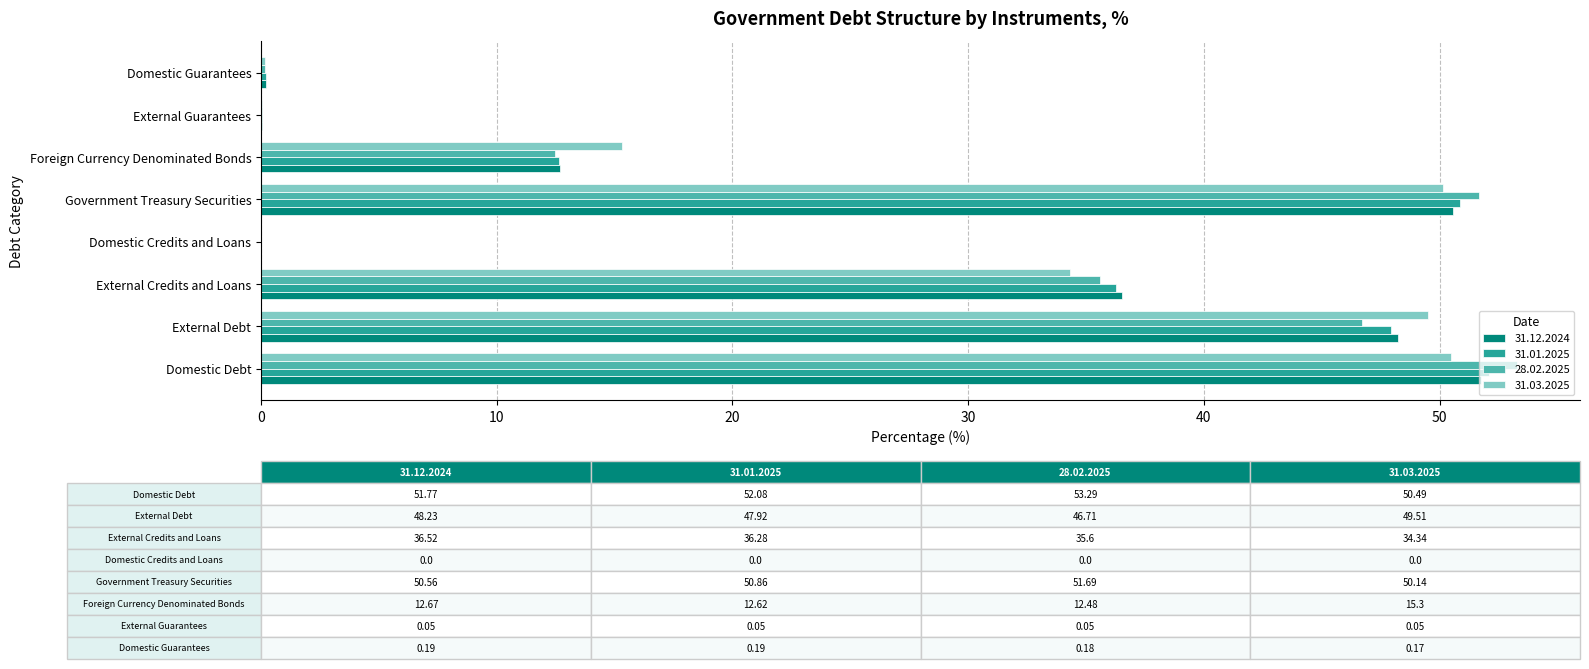

What value does the 31.12.2024 series have at External Debt?

48.2